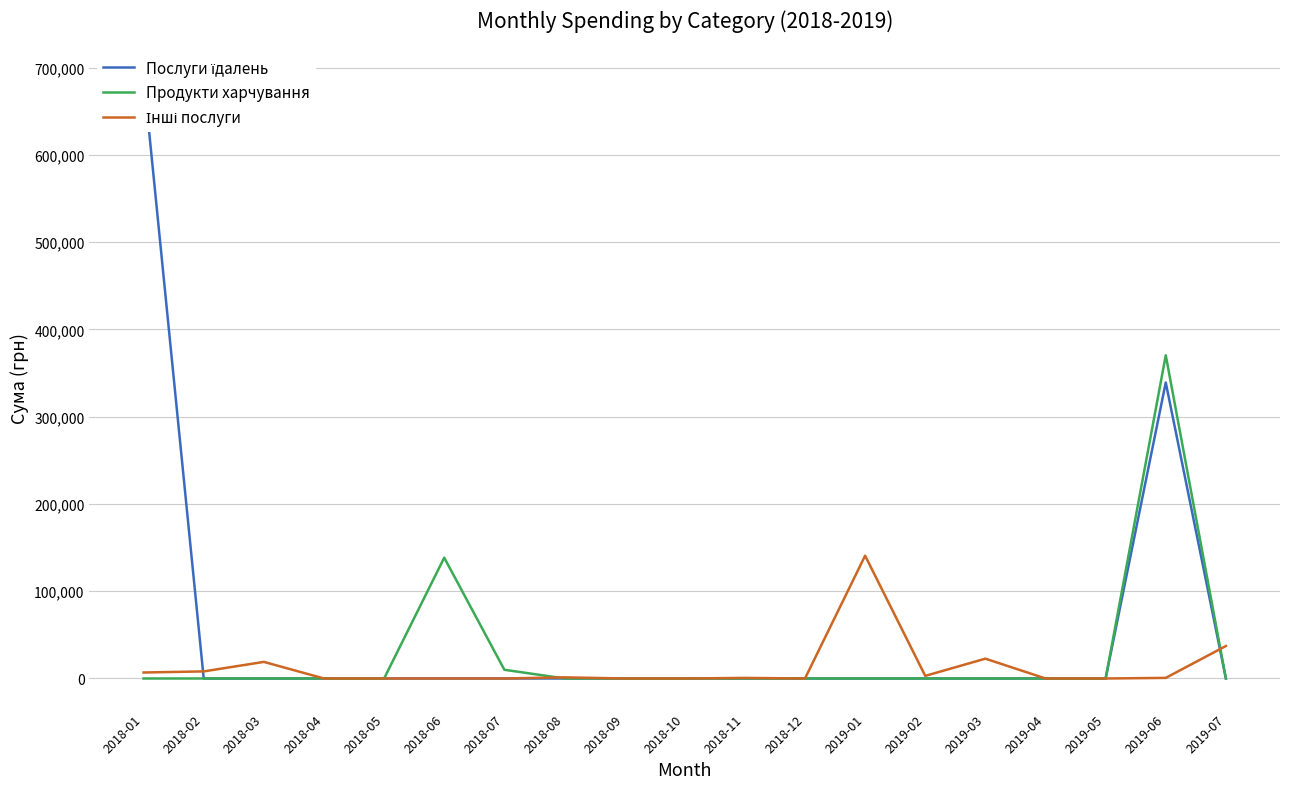

Reading right to left, what are all the values shown in this chart?

Послуги їдалень: 2019-07=0.0	2019-06=339092.1	2019-05=0.0	2019-04=0.0	2019-03=0.0	2019-02=0.0	2019-01=0.0	2018-12=0.0	2018-11=0.0	2018-10=0.0	2018-09=0.0	2018-08=0.0	2018-07=0.0	2018-06=0.0	2018-05=0.0	2018-04=0.0	2018-03=0.0	2018-02=0.0	2018-01=690048.8
Продукти харчування: 2019-07=0.0	2019-06=370274.6	2019-05=0.0	2019-04=0.0	2019-03=0.0	2019-02=0.0	2019-01=0.0	2018-12=0.0	2018-11=0.0	2018-10=0.0	2018-09=0.0	2018-08=0.0	2018-07=10000.0	2018-06=138411.5	2018-05=0.0	2018-04=0.0	2018-03=0.0	2018-02=0.0	2018-01=0.0
Інші послуги: 2019-07=37199.8	2019-06=680.8	2019-05=0.0	2019-04=0.0	2019-03=22700.6	2019-02=2998.8	2019-01=140681.5	2018-12=0.0	2018-11=660.0	2018-10=0.0	2018-09=0.0	2018-08=1284.0	2018-07=0.0	2018-06=0.0	2018-05=0.0	2018-04=0.0	2018-03=19013.8	2018-02=8111.7	2018-01=6863.2